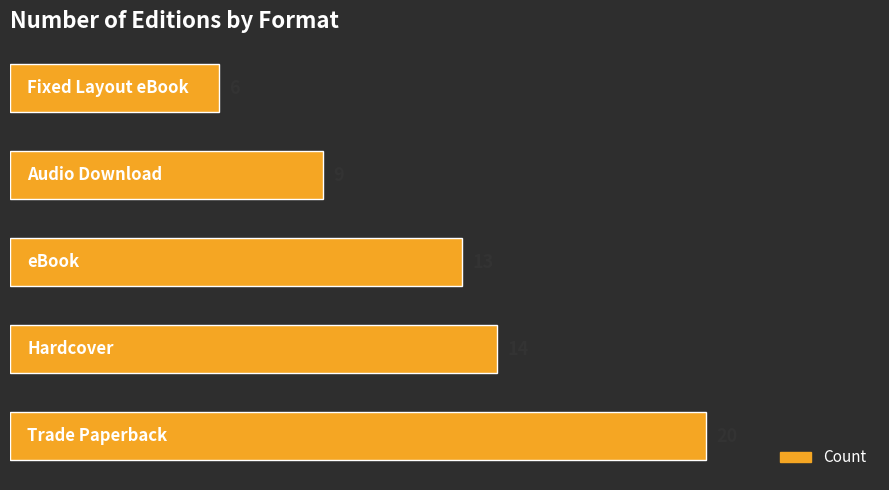

What is the minimum value shown in the chart?

6